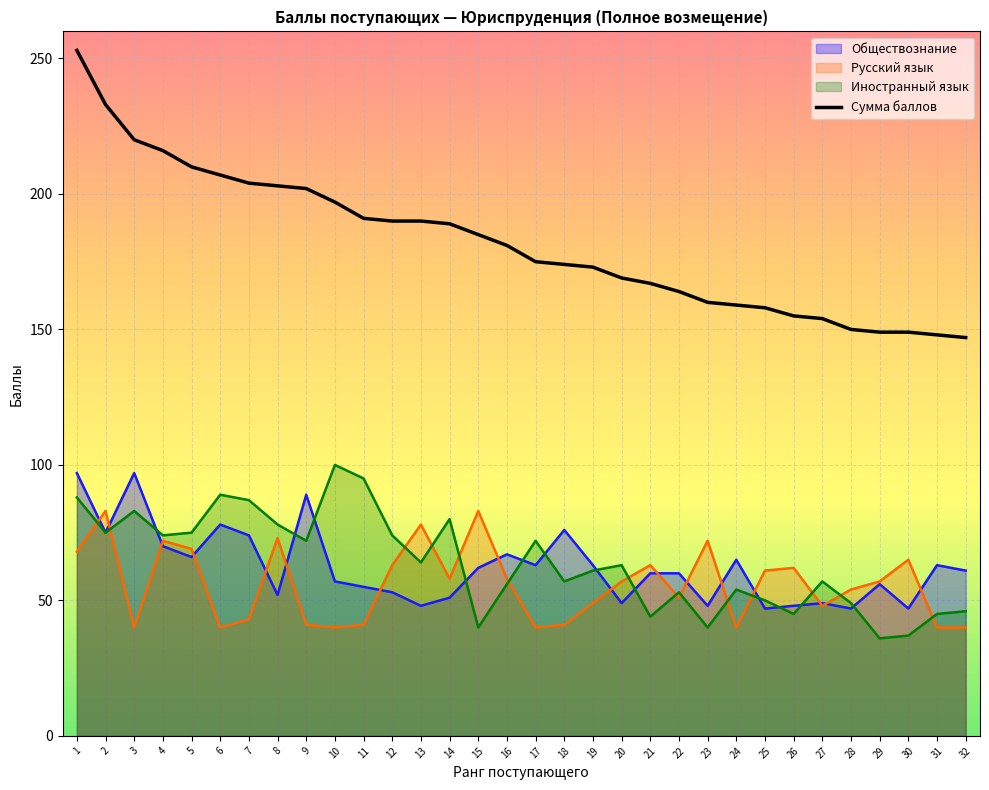

List the labels in order of value, largest first.

1, 2, 3, 4, 5, 6, 7, 8, 9, 10, 11, 12, 13, 14, 15, 16, 17, 18, 19, 20, 21, 22, 23, 24, 25, 26, 27, 28, 29, 30, 31, 32